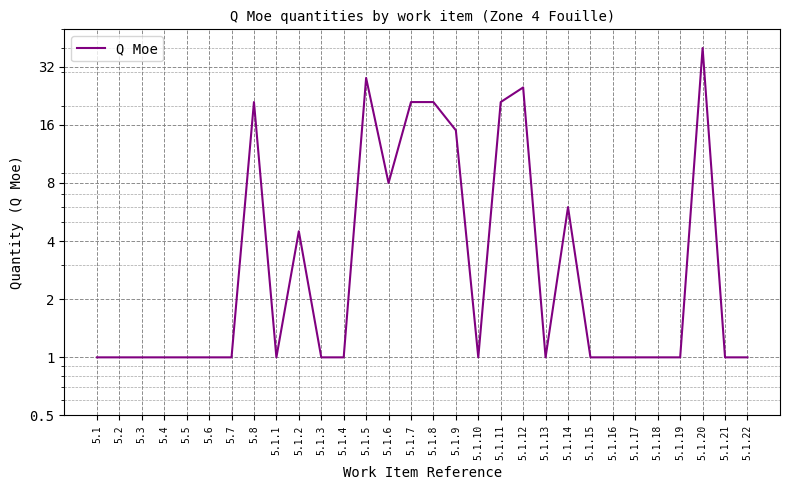

What is the value of the 26th point from the left?

1.0